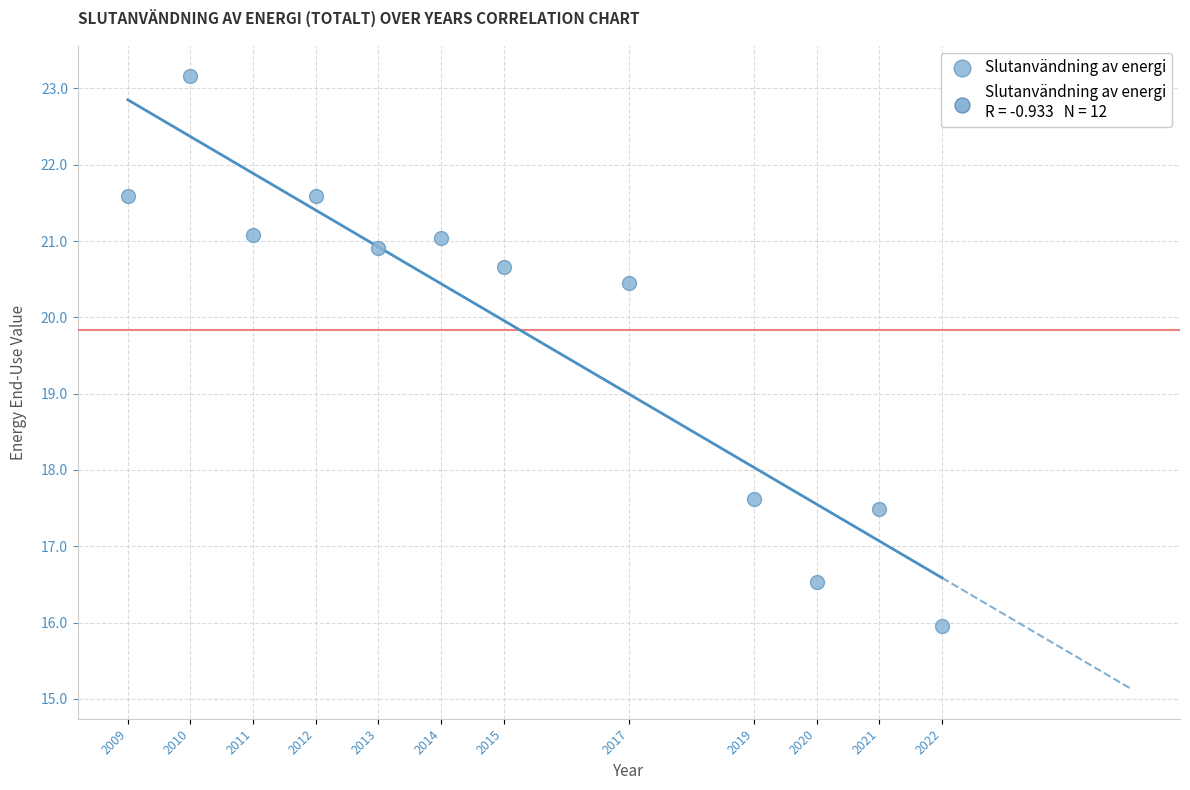

What is the range of X values (max minus min)?

13.0